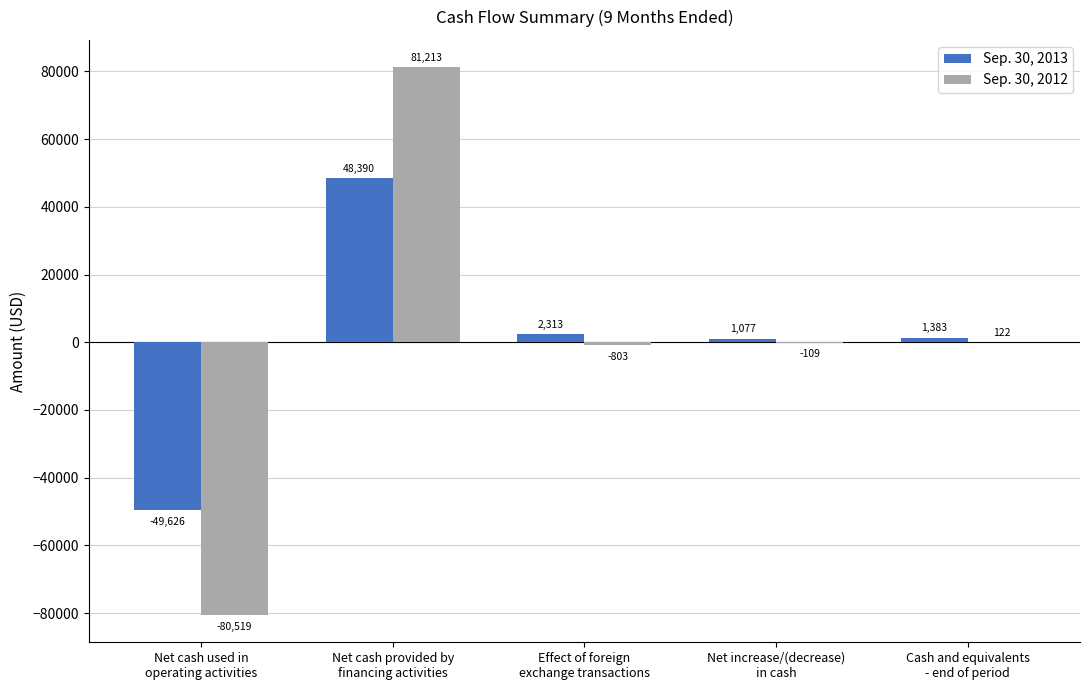

How many positive values does the Sep. 30, 2012 series have?

2